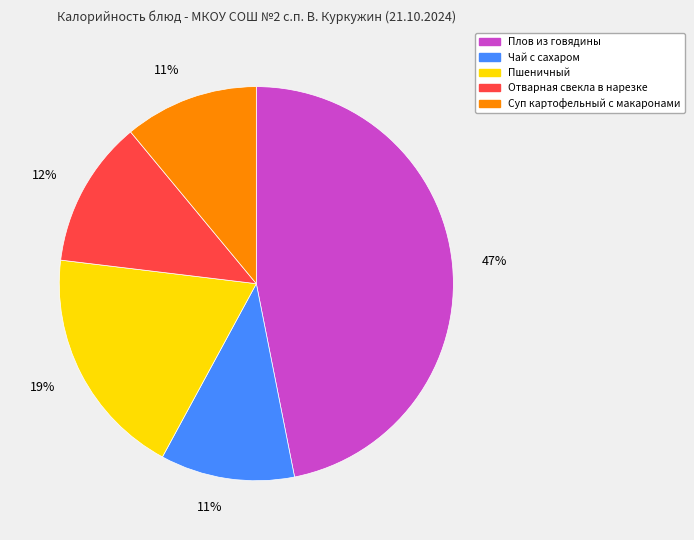

Is the sum of Чай с сахаром and Плов из говядины greater than half?

Yes